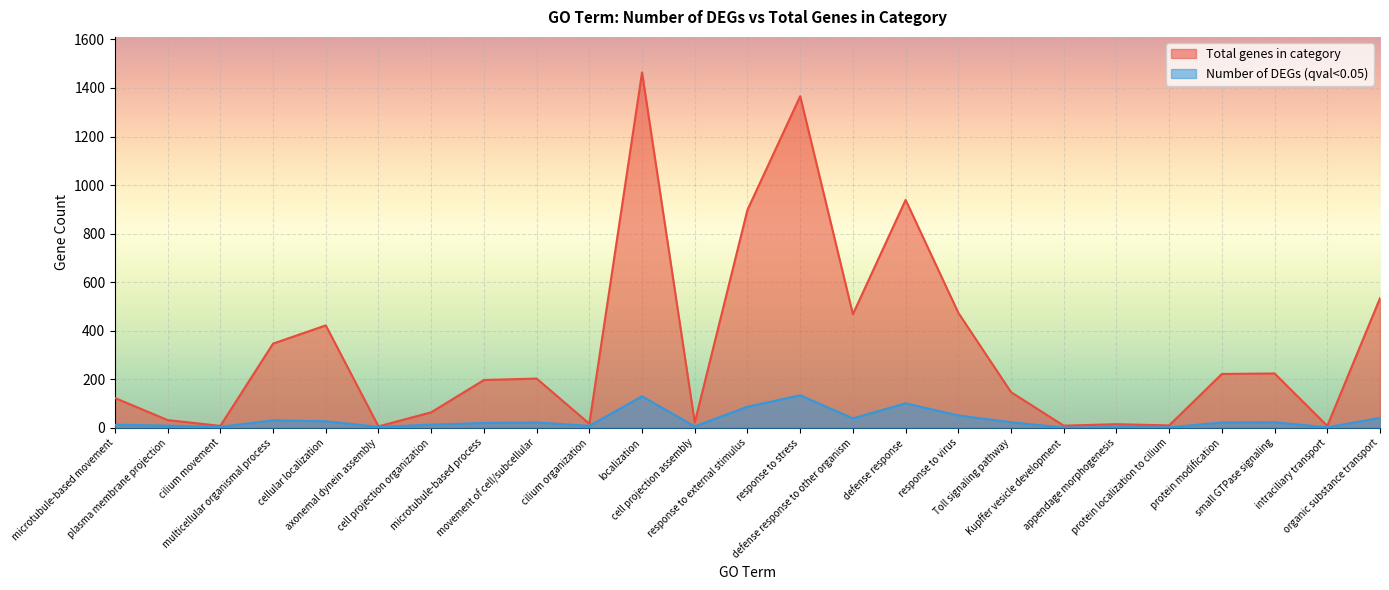

What is the value of the Total genes in category point at the 13th from the left?

898